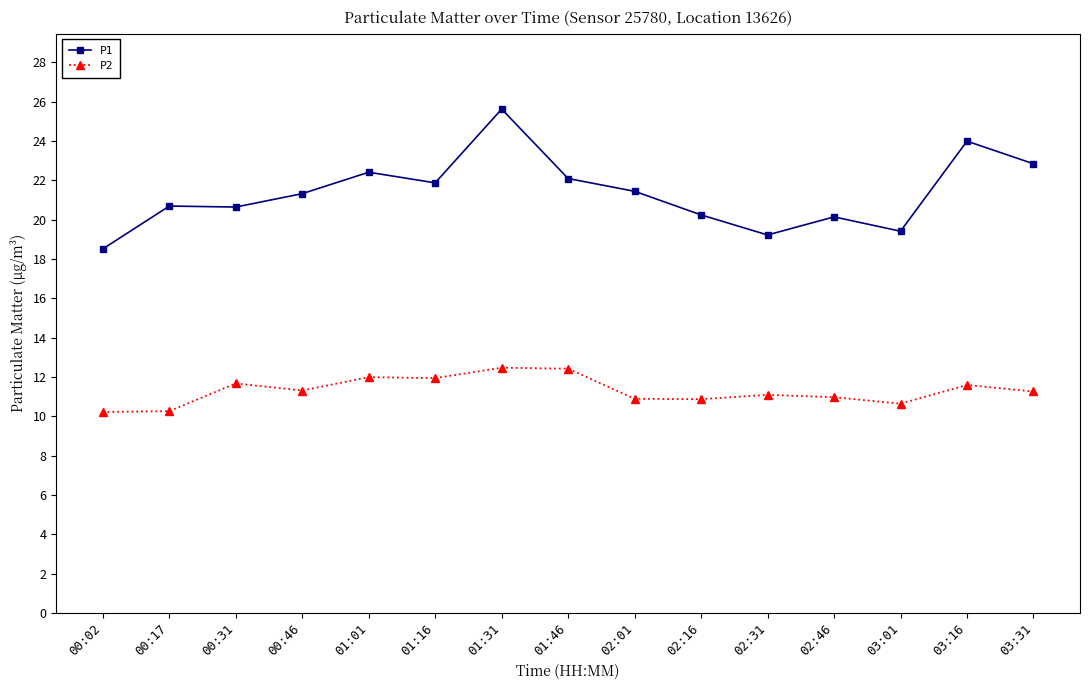

True or false: P1 has more than 0 interior local peaks.

True